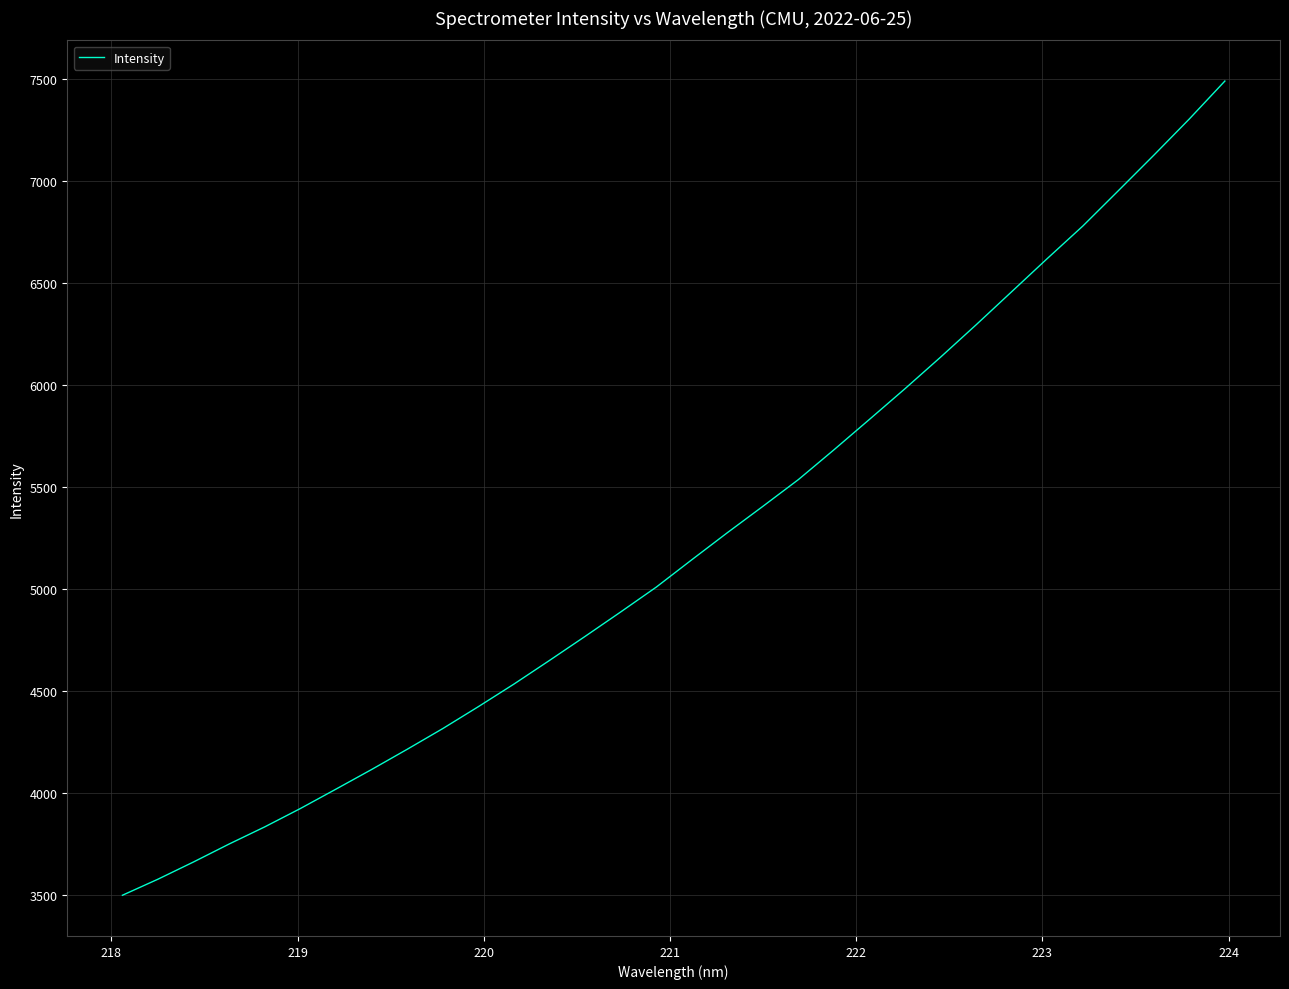

What is the difference between the maximum and minimum values?

3991.1